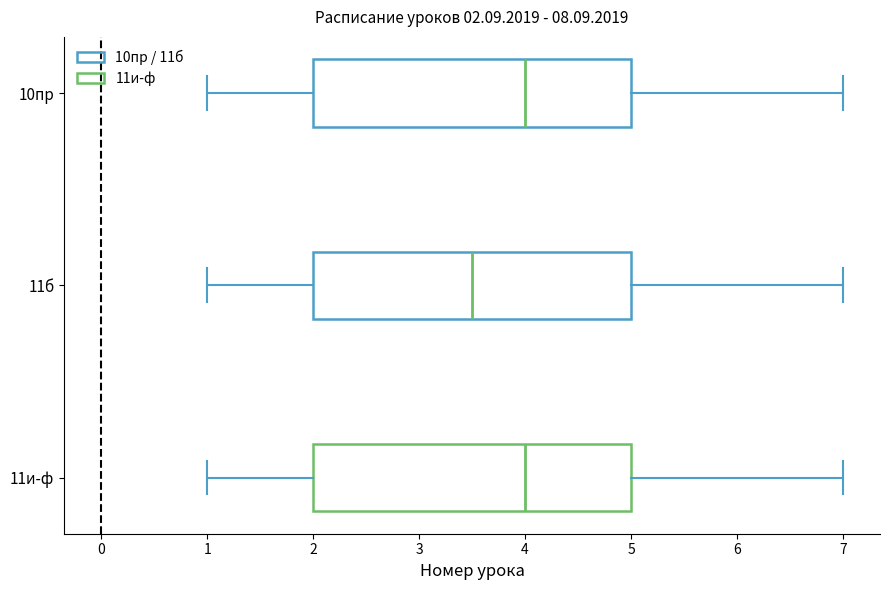

Which box has the furthest to the left median line?

11б